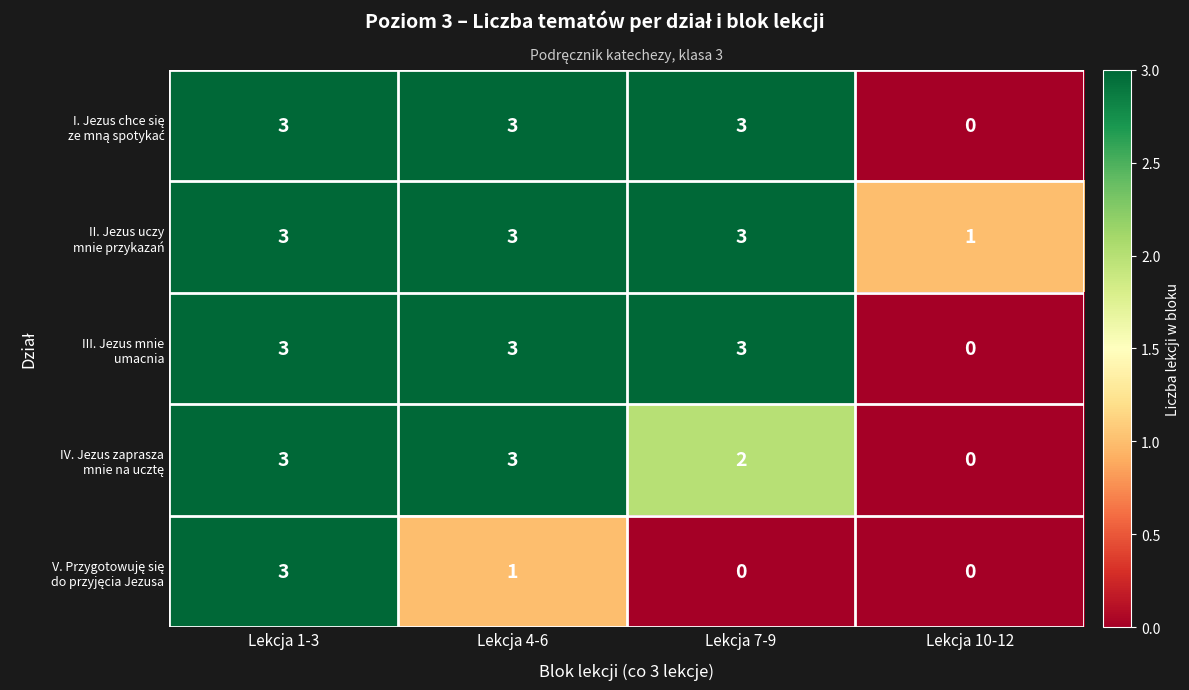

At how many categories does at least one series exceed 2?

3